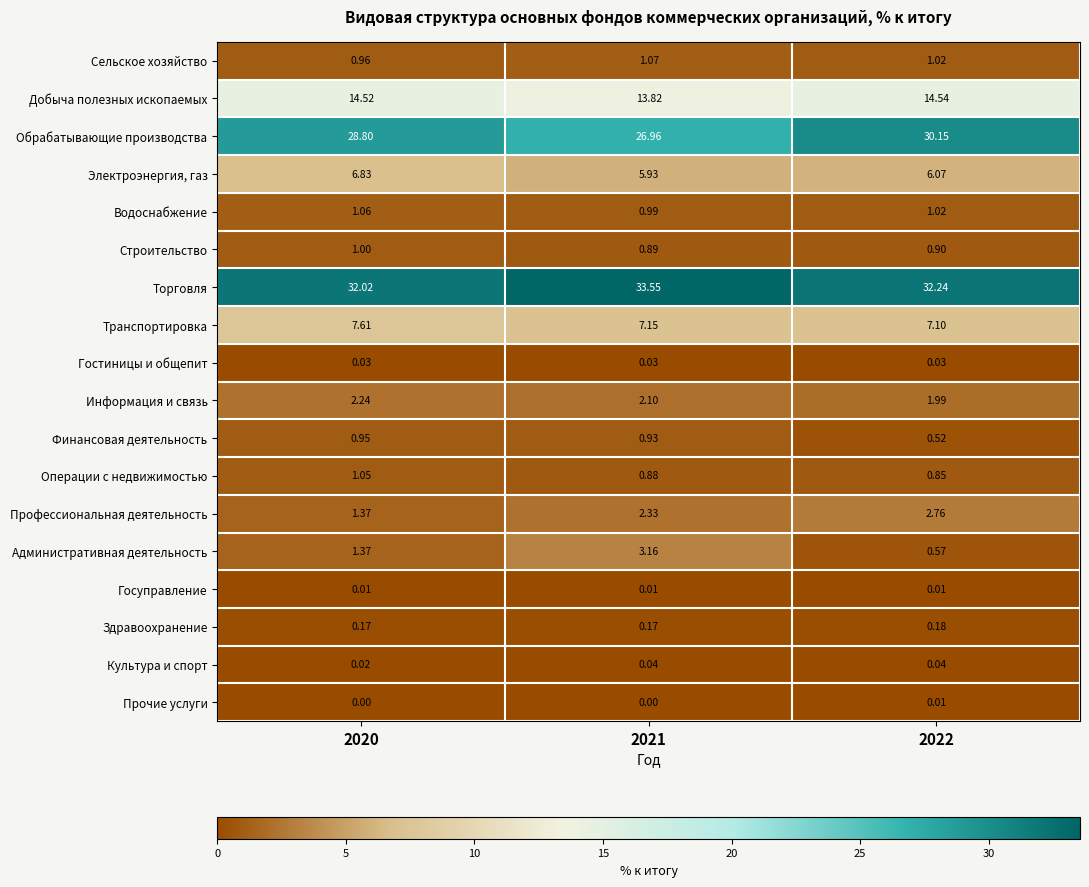

Which series has the largest total across all categories?

Торговля